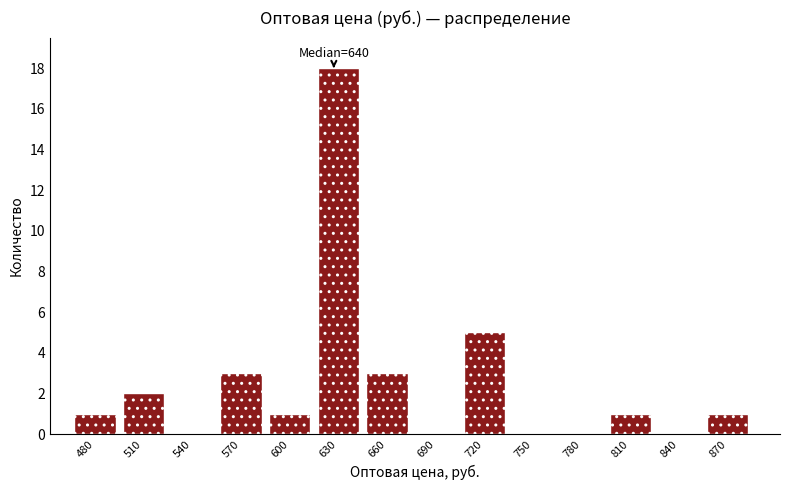

Reading left to right, extract all data points from this chart.

480=1	510=2	540=0	570=3	600=1	630=18	660=3	690=0	720=5	750=0	780=0	810=1	840=0	870=1